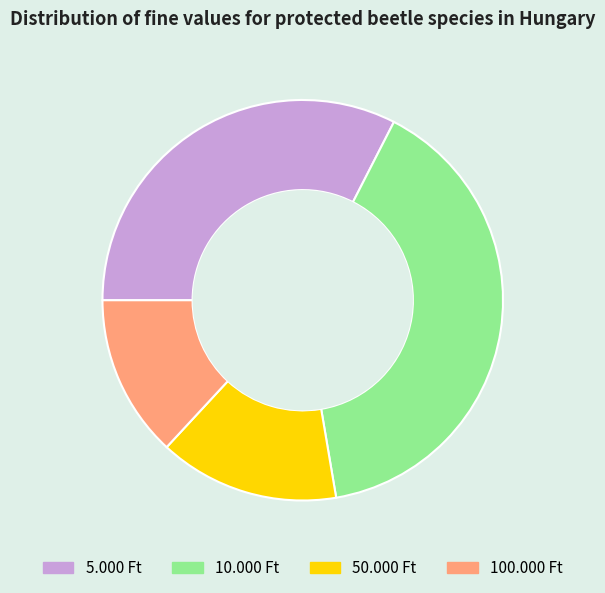

The 10.000 Ft slice represents 40% of the pie. True or false?

True